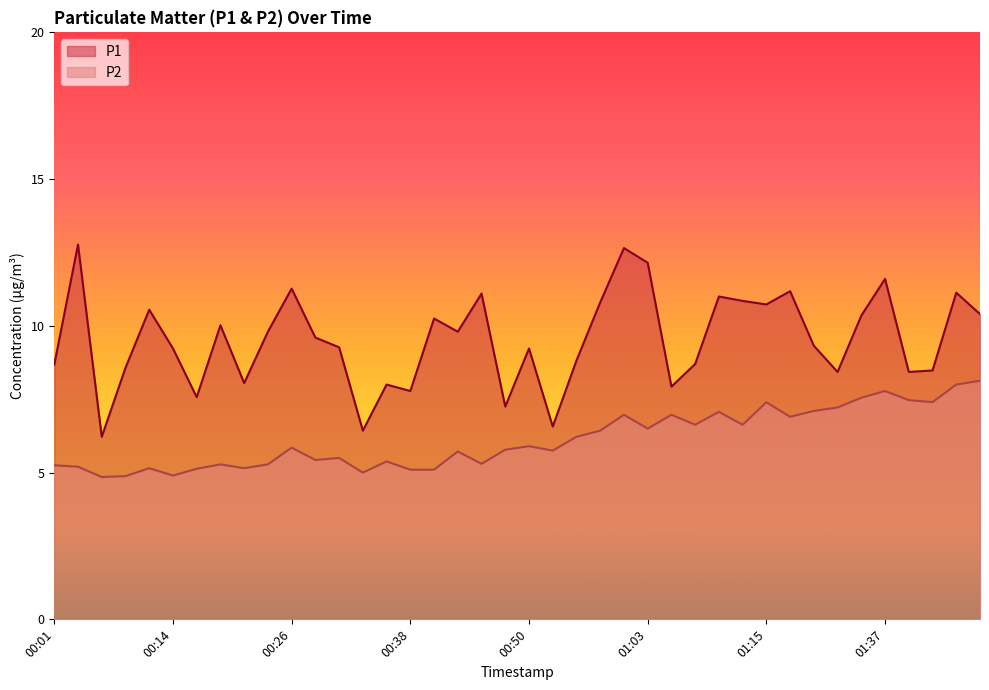

In P1, how many points are higher than both neighbors (excluding endpoints)?

13